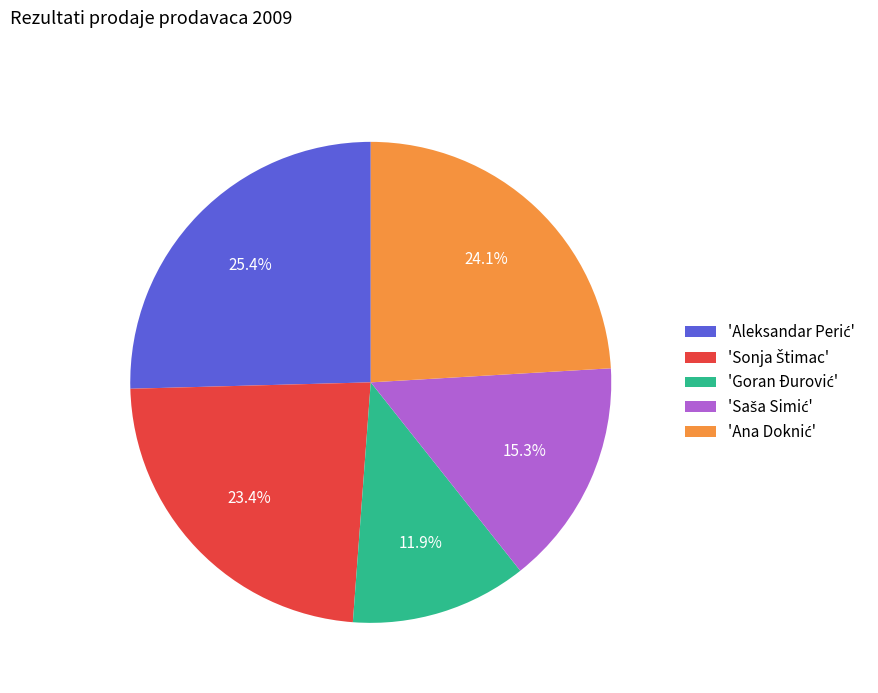

Is there a majority slice in this chart?

No